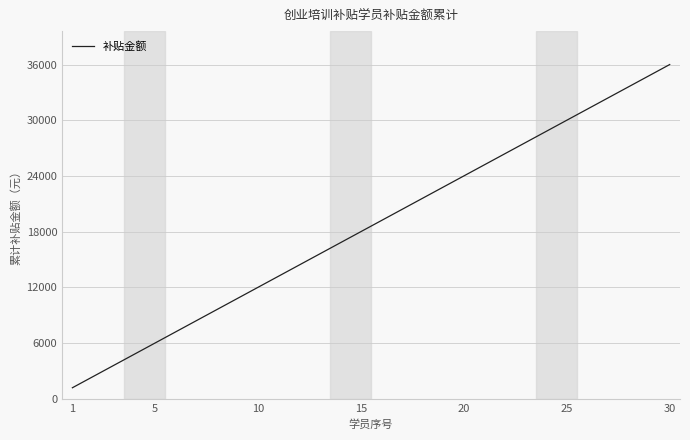

What is the maximum value shown in the chart?

36000